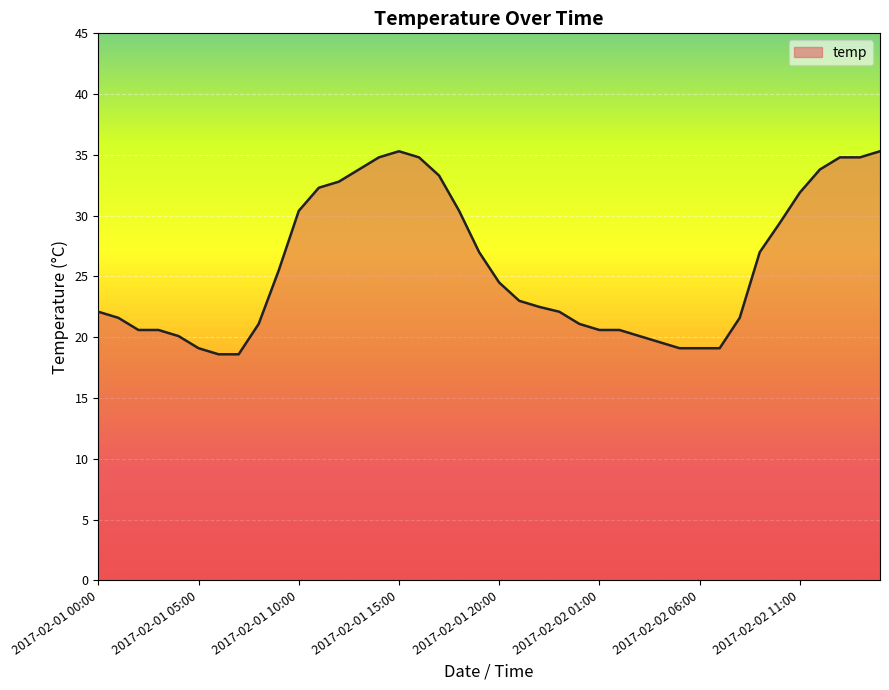

What is the maximum value shown in the chart?

35.3